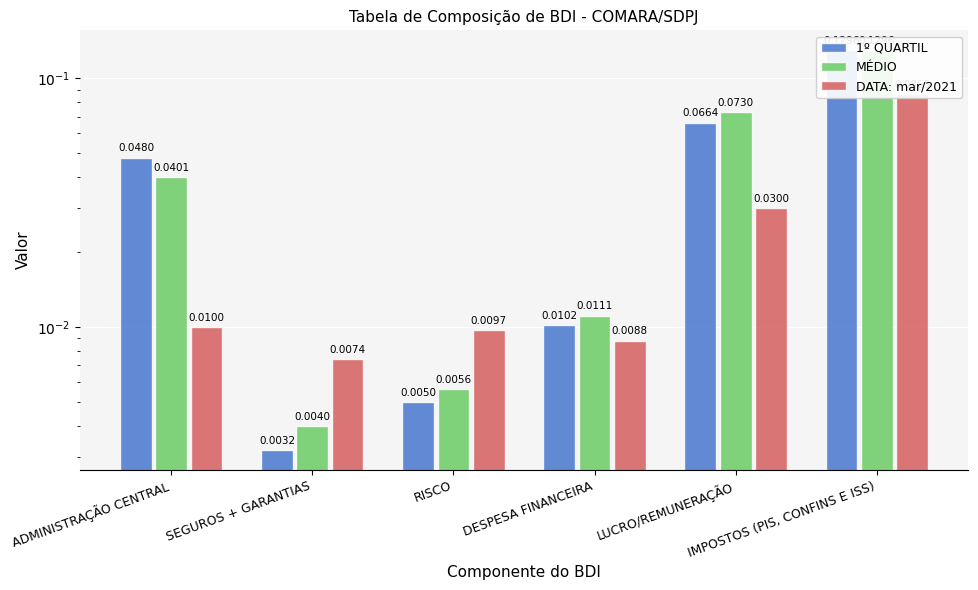

At which category does the chart reach its peak across all series?

IMPOSTOS (PIS, CONFINS E ISS)